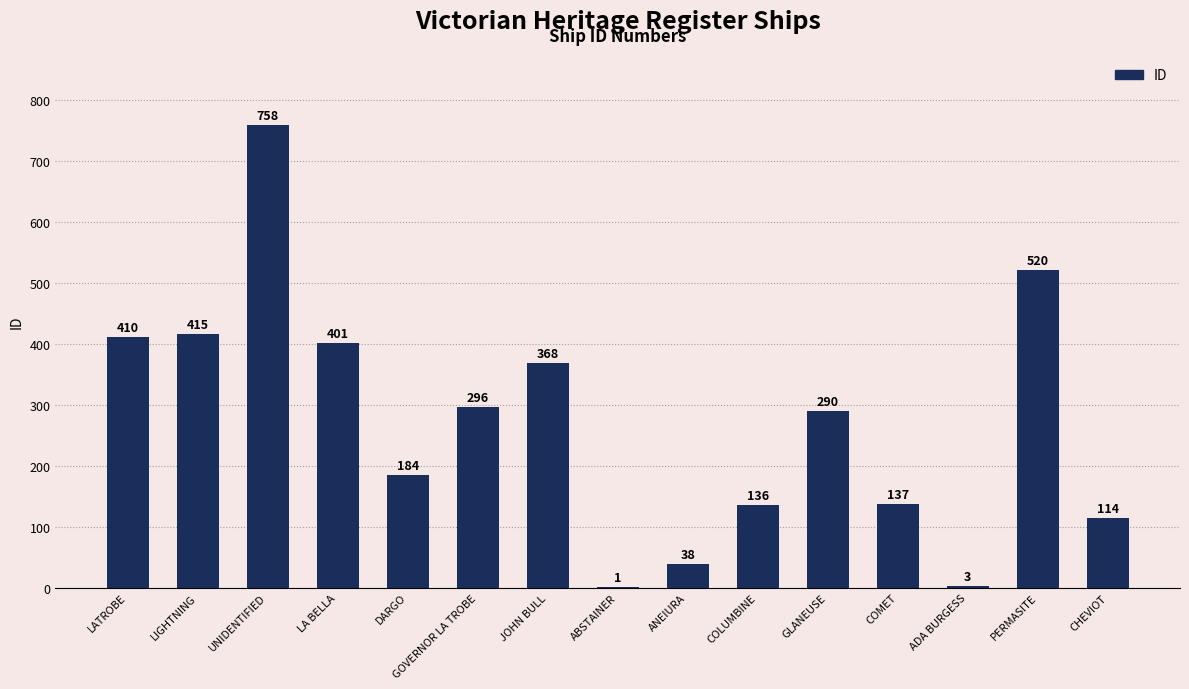

Does the chart contain stacked bars?

No